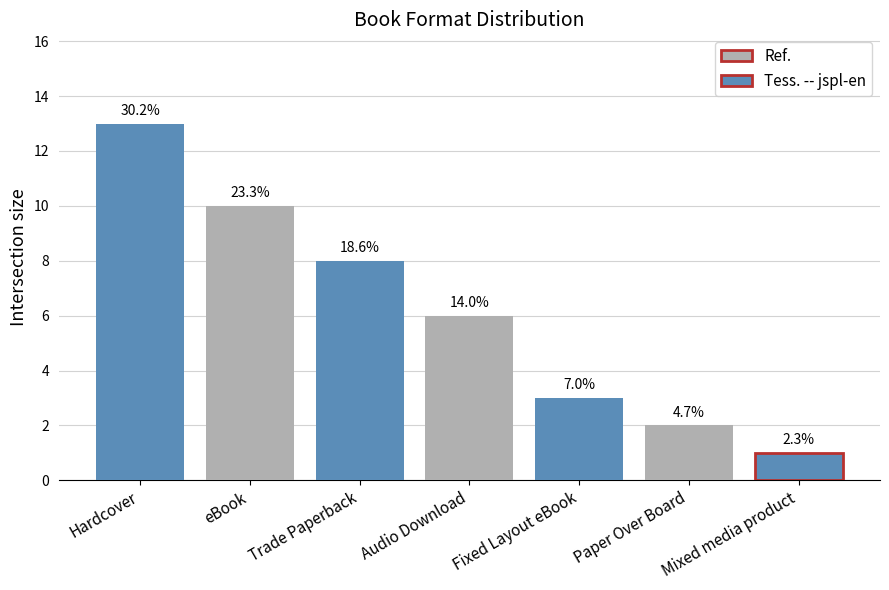

How many bars are there in total?

7